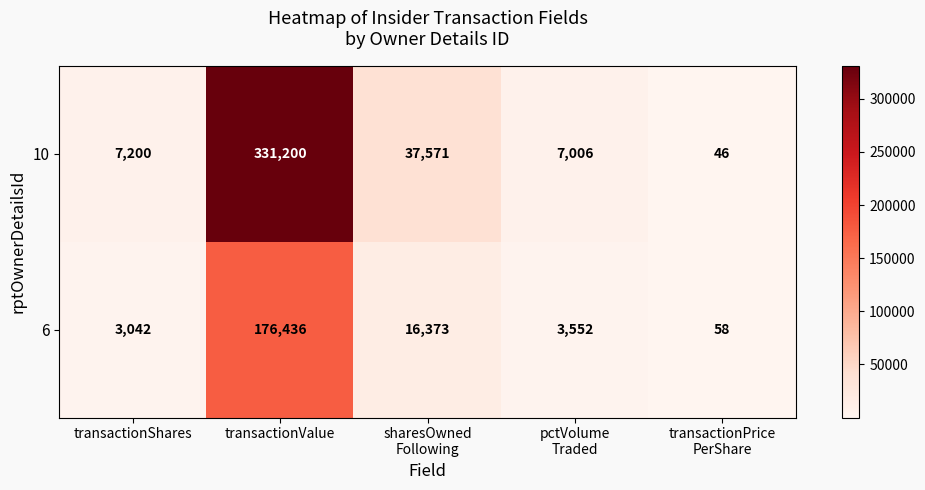

Reading left to right, what are all the values shown in this chart?

10: 7200	331200	37571	7006	46
6: 3042	176436	16373	3552	58